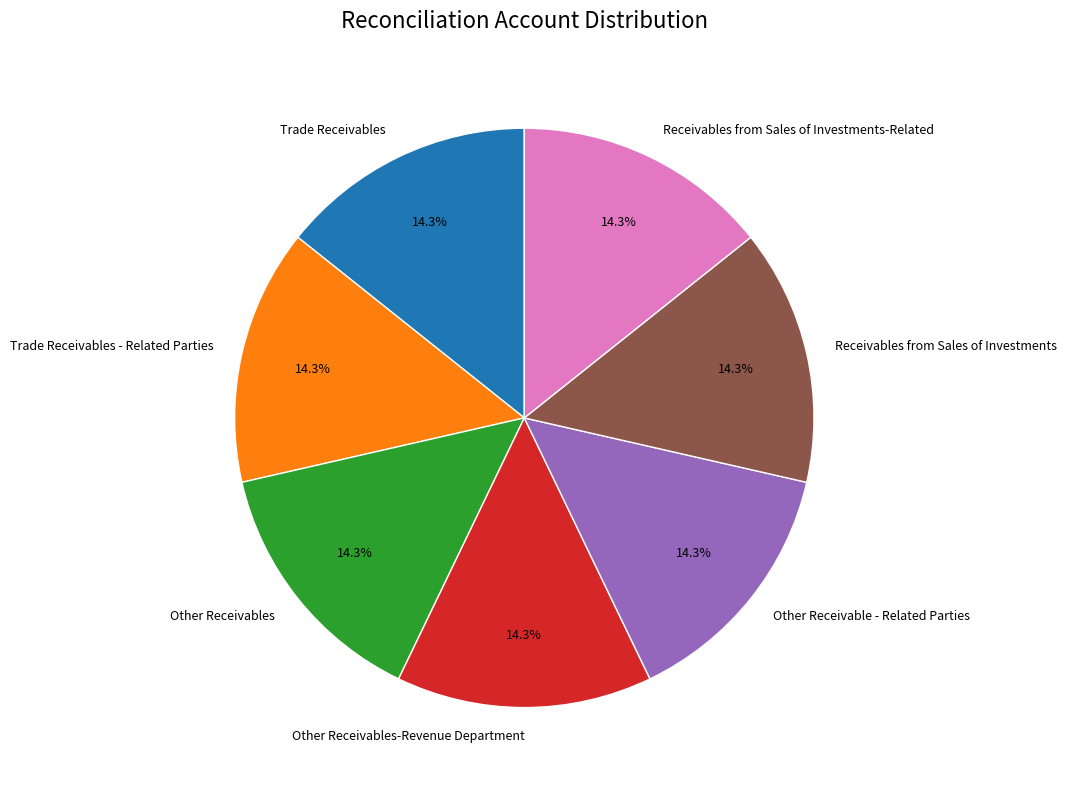

What is the ratio of the value at Trade Receivables to the value at Other Receivables?

1.0